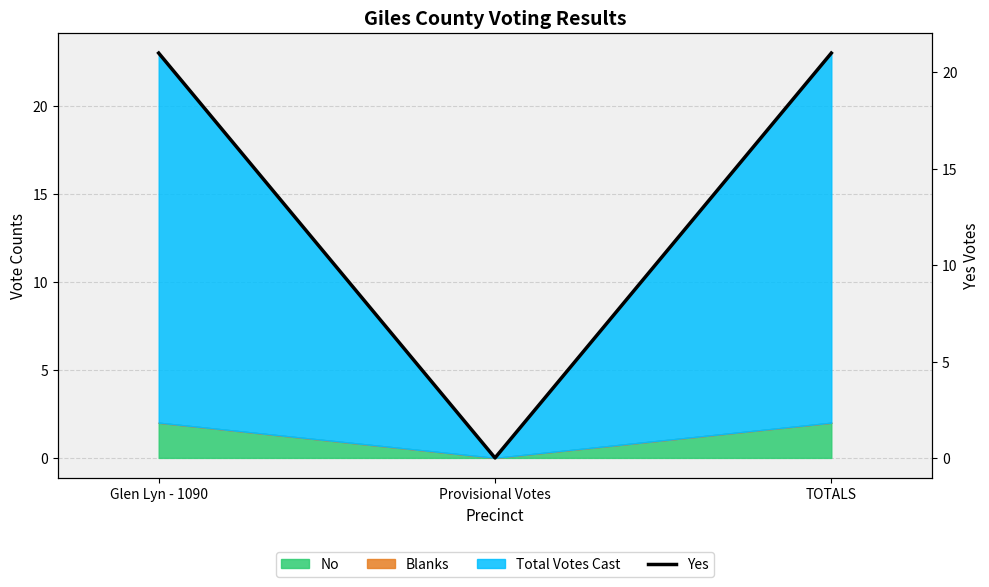

Count the number of categories in the chart.

3